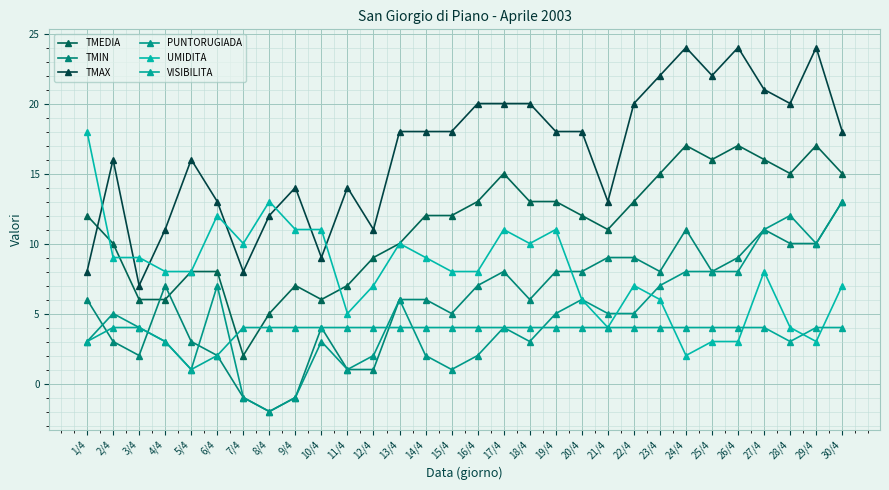

The TMEDIA series shows 11 at 6/4. True or false?

False